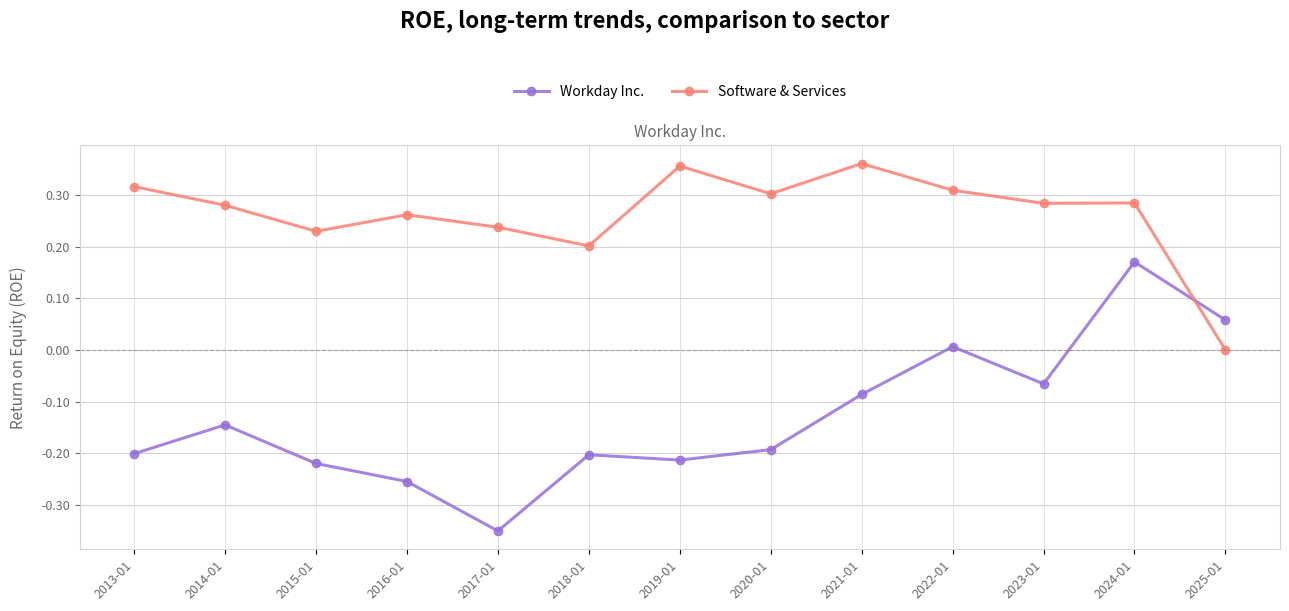

What is the label of the 5th point from the left?

2017-01